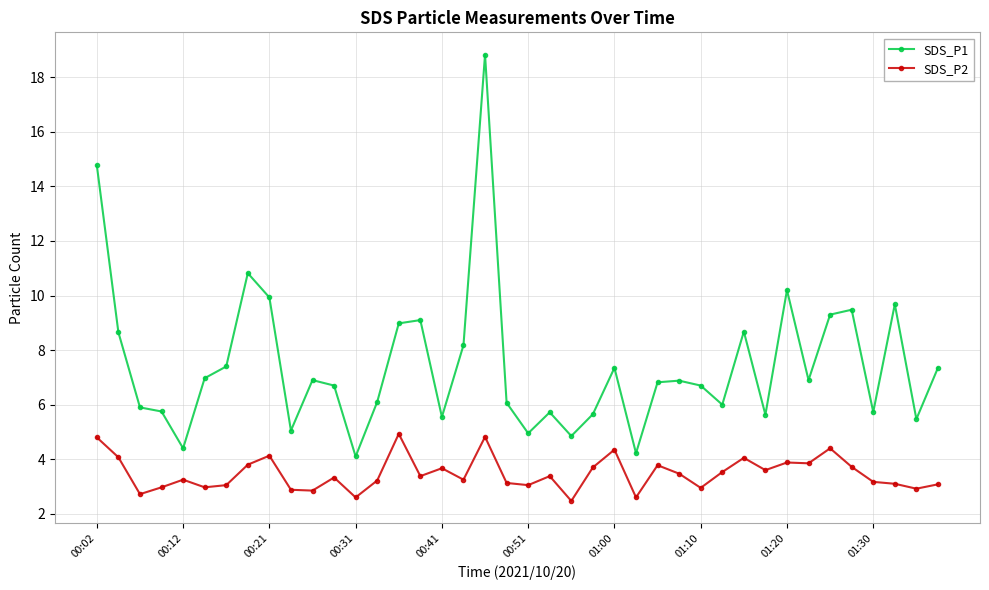

What is the value of the SDS_P2 point at the 33rd from the left?

3.9